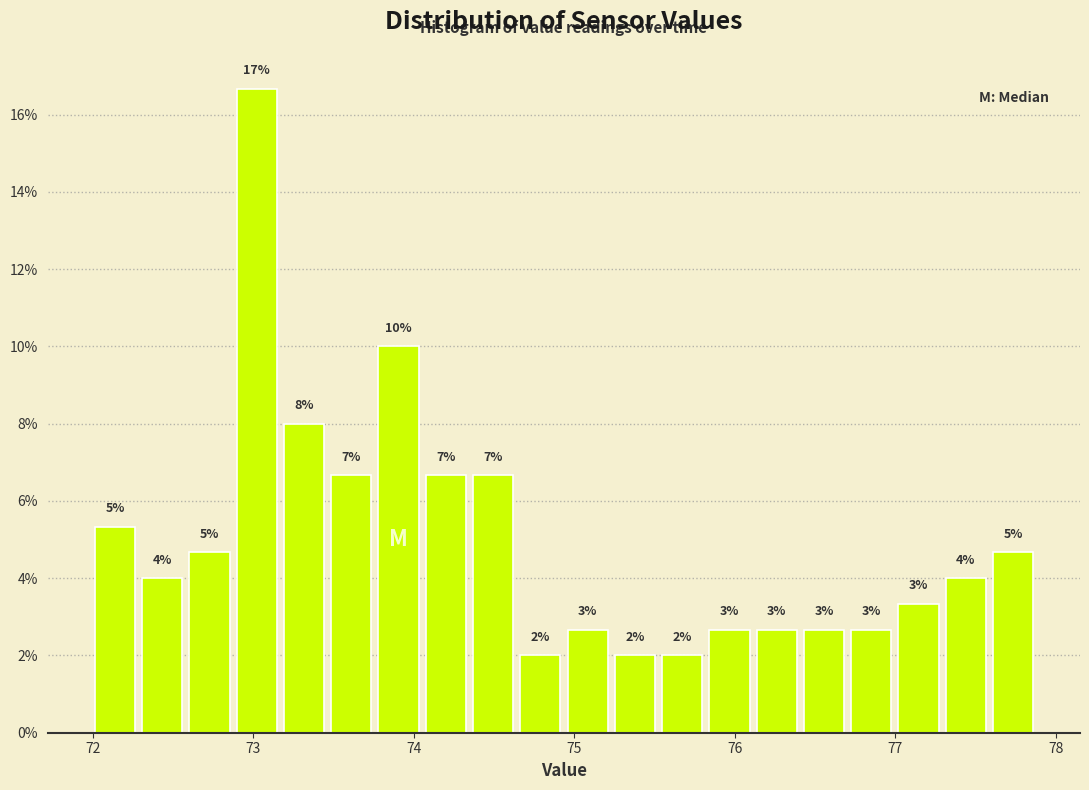

Read against the x-axis, roughly where is the centre of the tallest bar?

73.0